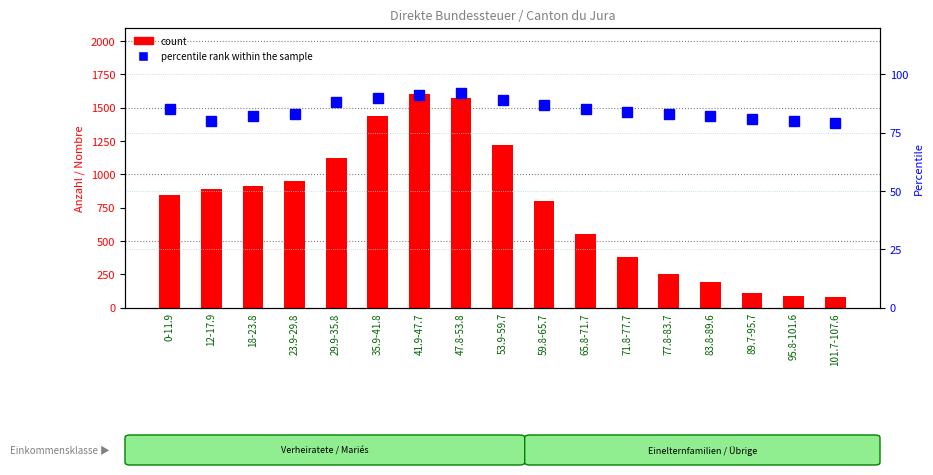

Between 53.9-59.7 and 95.8-101.6, which series saw the biggest shift?

Unselbständige (Ü)